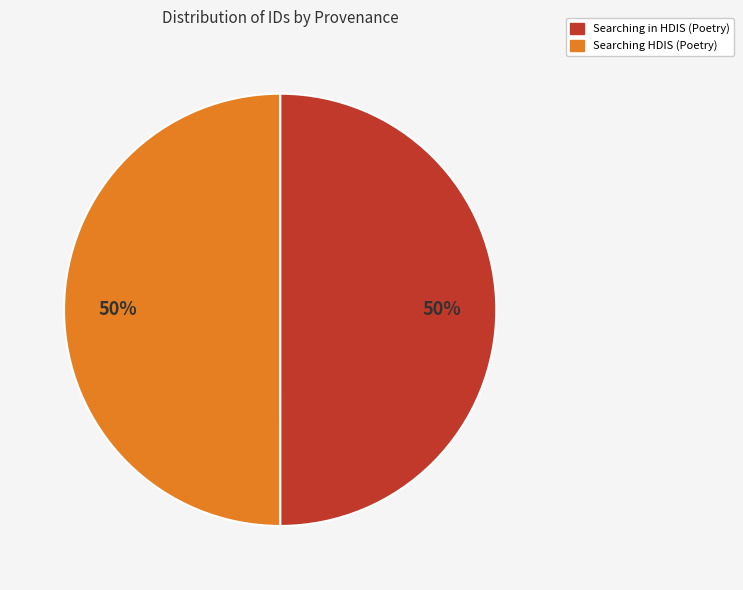

The Searching in HDIS (Poetry) slice represents 41% of the pie. True or false?

False